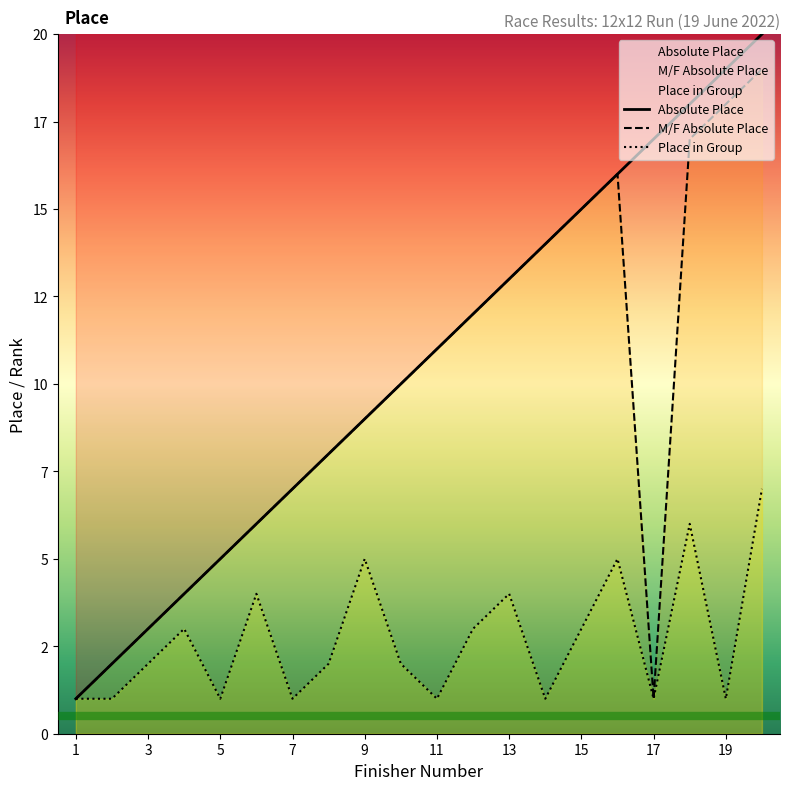

What is the total value across all series at 9?

23